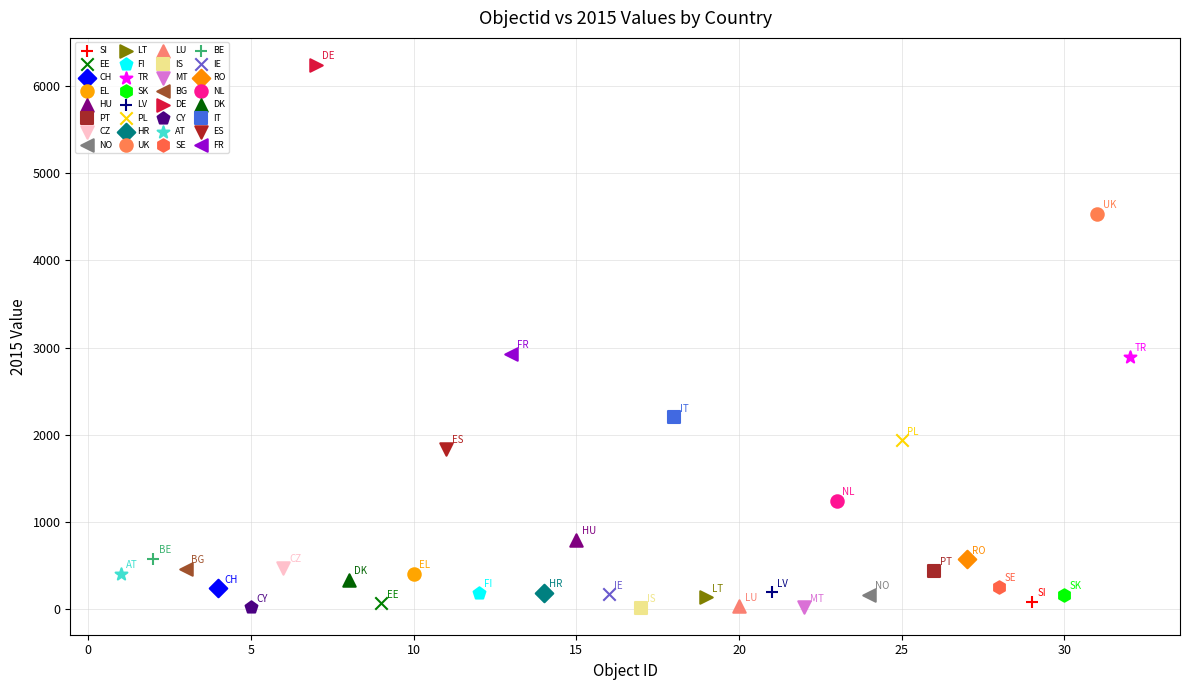

Which series contains the highest Y value?

DE